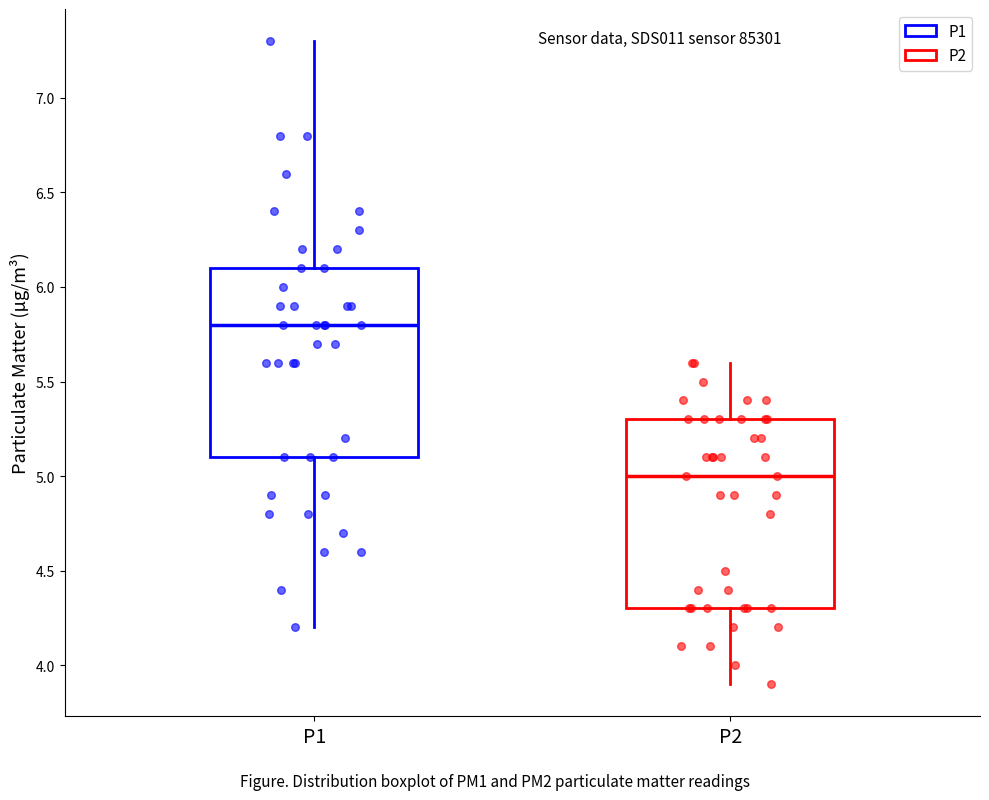

Which box has the lowest median line?

P2